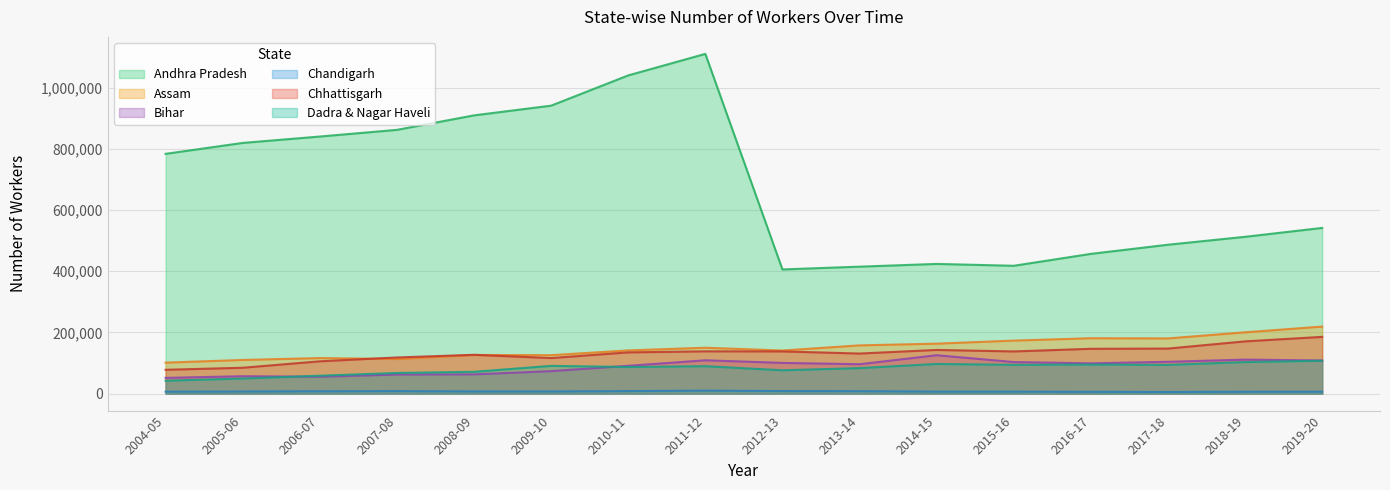

Reading left to right, extract all data points from this chart.

Andhra Pradesh: 784013	819703	840577	862414	909828	941565	1040473	1110866	406048	415127	424075	417989	456946	486846	512694	541799
Assam: 101265	110036	116253	113132	126338	125759	141274	150065	140896	157687	163348	173328	181098	180489	200433	219176
Bihar: 51430	56901	55159	62319	62864	73443	90985	108963	100512	96122	125557	103267	98971	104057	111181	108416
Chandigarh: 6341	6814	7679	8209	7068	6951	8321	9777	8315	8030	6534	6436	5987	5414	6221	6293
Chhattisgarh: 77910	84578	105621	118228	126890	116294	134813	138269	137950	131032	142799	137914	146551	147310	170823	185553
Dadra & Nagar Haveli: 42158	49318	58507	67469	71327	90722	87003	89668	76279	83397	96987	94133	94953	93928	103140	107535